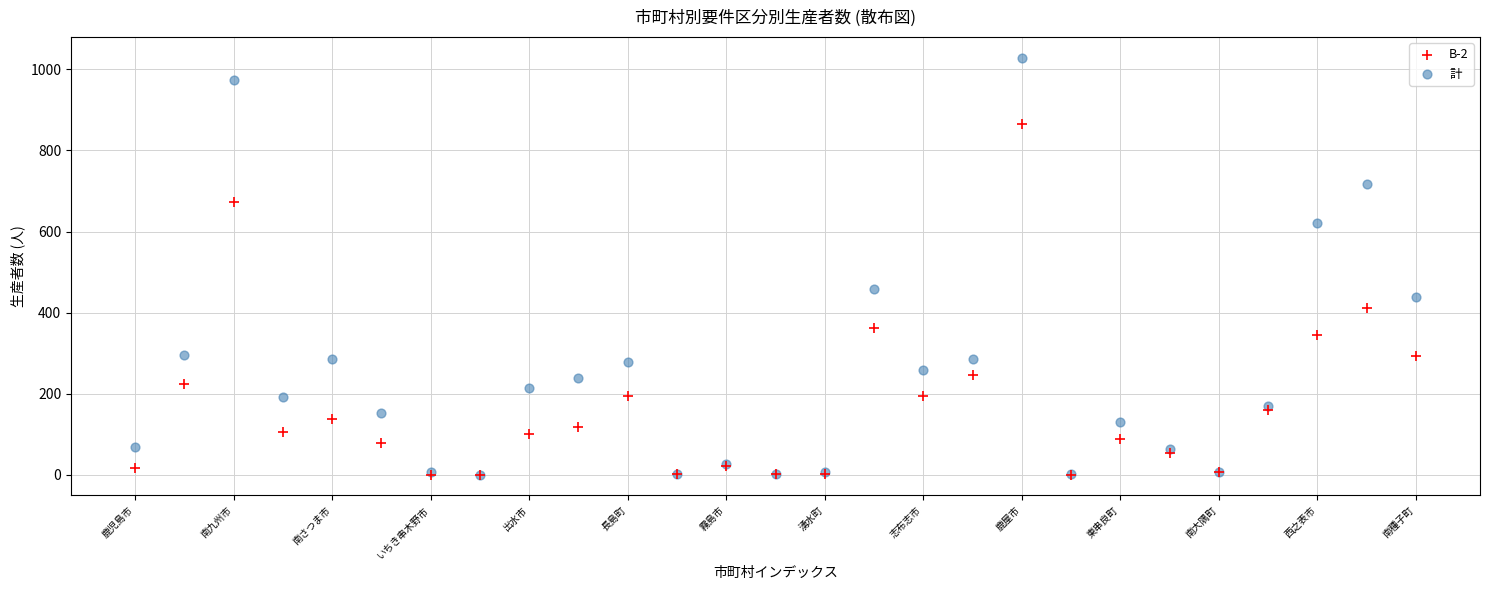

Across all series, what Y value is closest to 514?

458